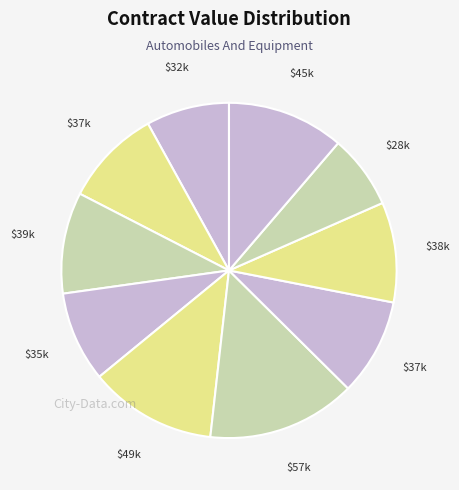

How many segments does this pie chart have?

10